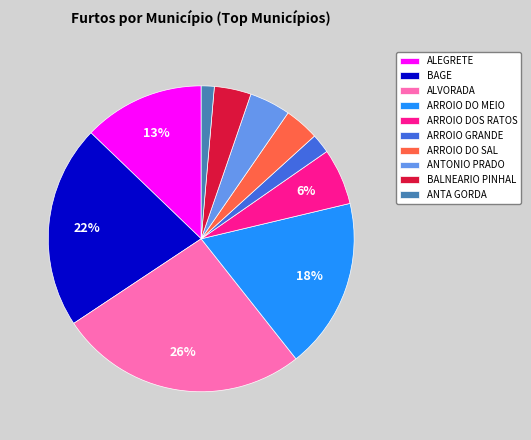

What is the smallest slice in the pie chart?

ANTA GORDA